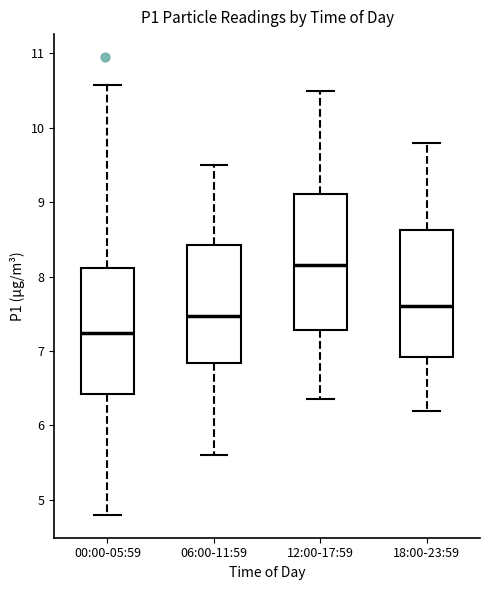

Where does the lower whisker of the box for 12:00-17:59 end on the y-axis? The values are not printed on the chart, so give them approximately, as read against the axis.

6.4